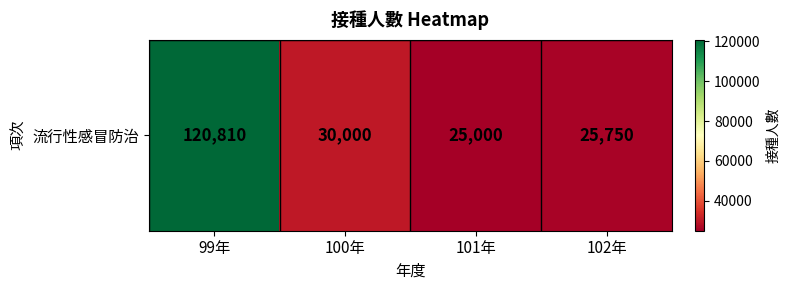

What is the change in value from 100年 to 102年?

-4250